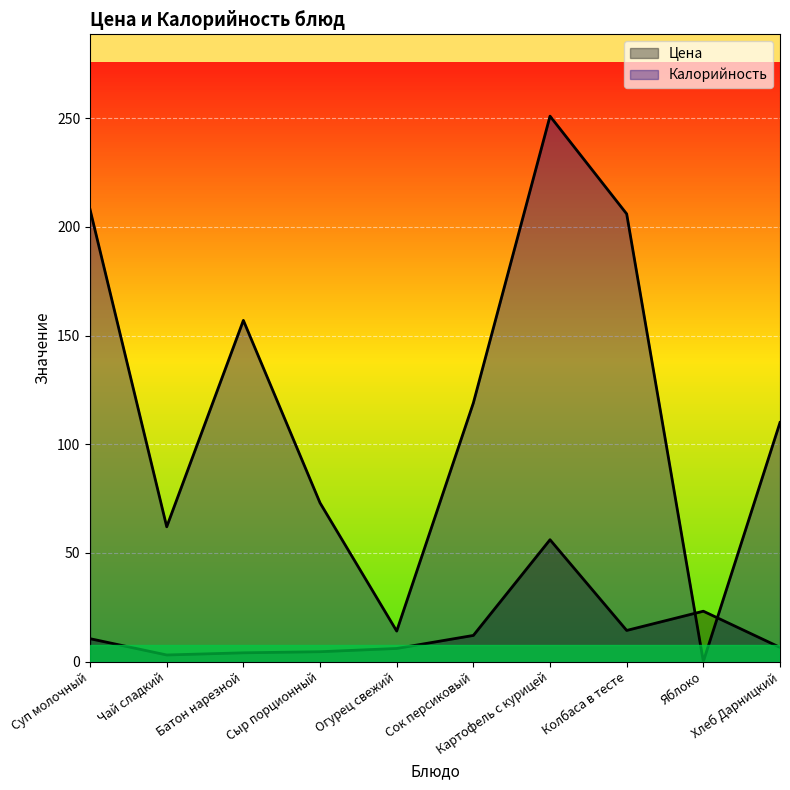

What is the difference between the maximum and minimum values in the Цена series?

53.0